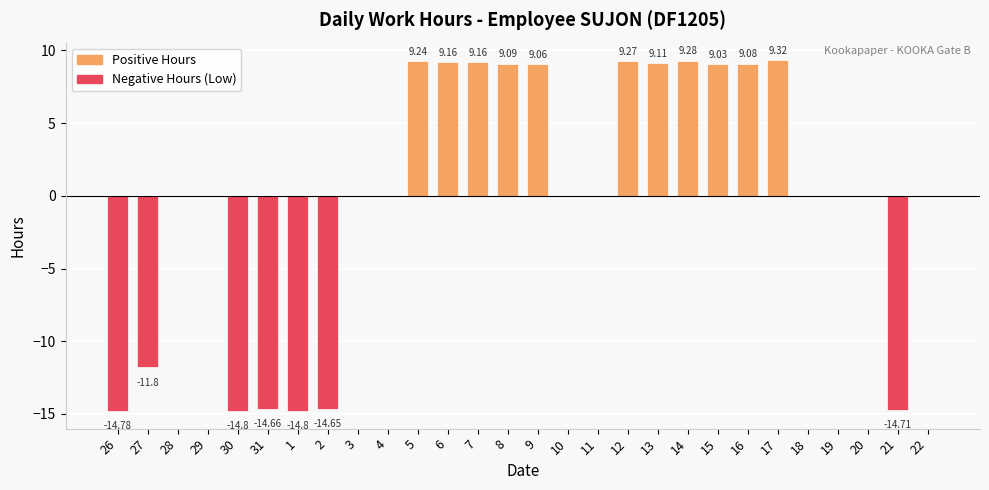

What is the sum of the values at 12 and 17?

18.6